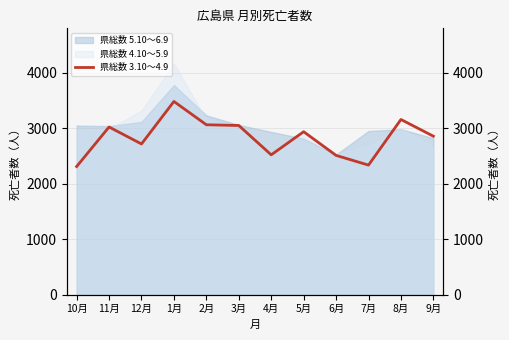

List the labels in order of value, smallest first.

10月, 7月, 6月, 4月, 12月, 9月, 5月, 11月, 3月, 2月, 8月, 1月